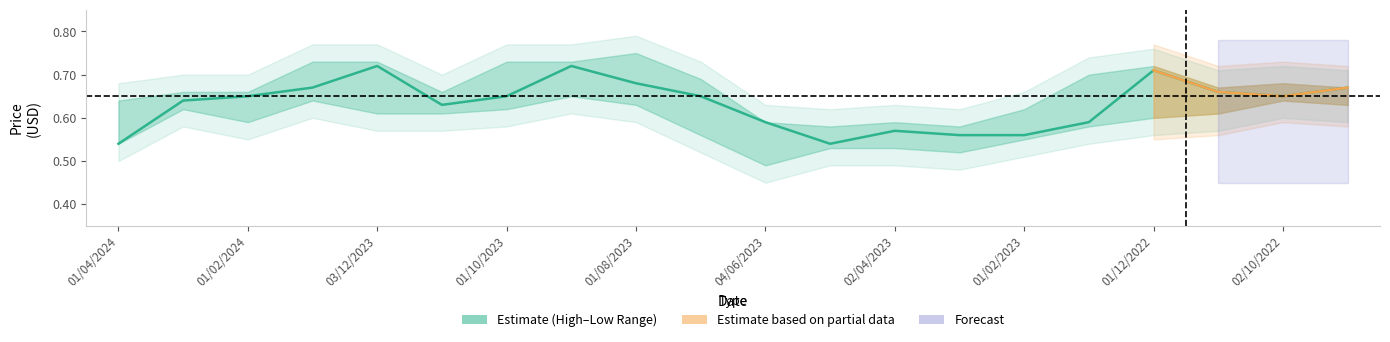

Reading right to left, transcribe all the data shown in this chart.

0.7	0.7	0.7	0.7	0.6	0.6	0.6	0.6	0.5	0.6	0.7	0.7	0.7	0.7	0.6	0.7	0.7	0.7	0.6	0.5